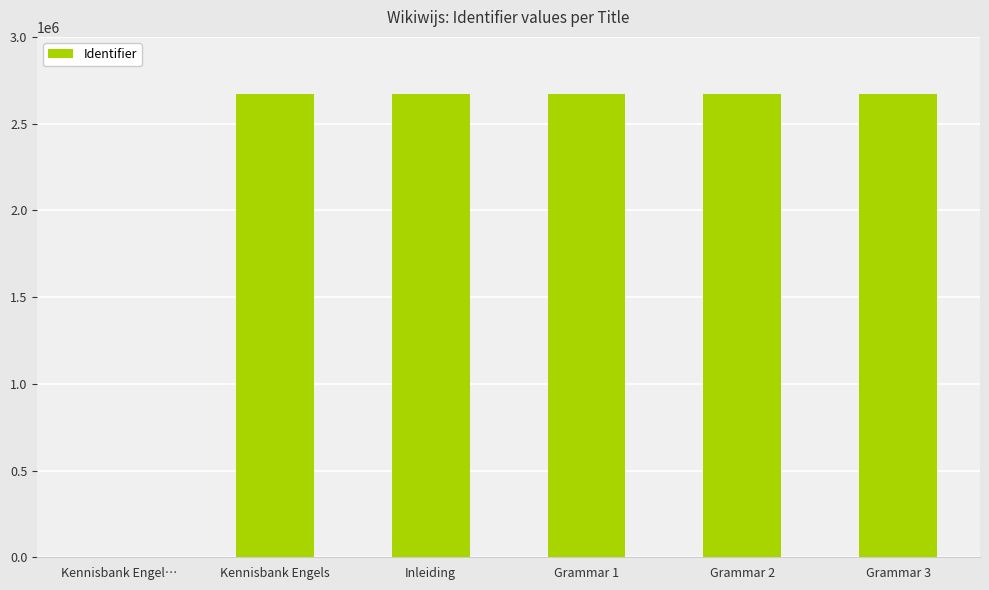

At which label does the data first exceed 2669451?

Grammar 1